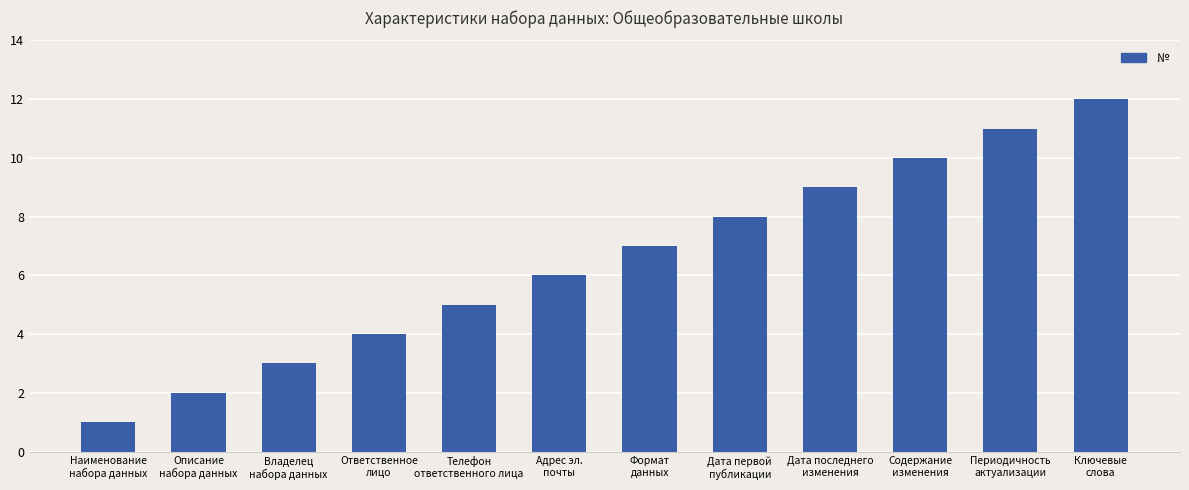

Reading left to right, list all the values displayed in this chart.

1	2	3	4	5	6	7	8	9	10	11	12